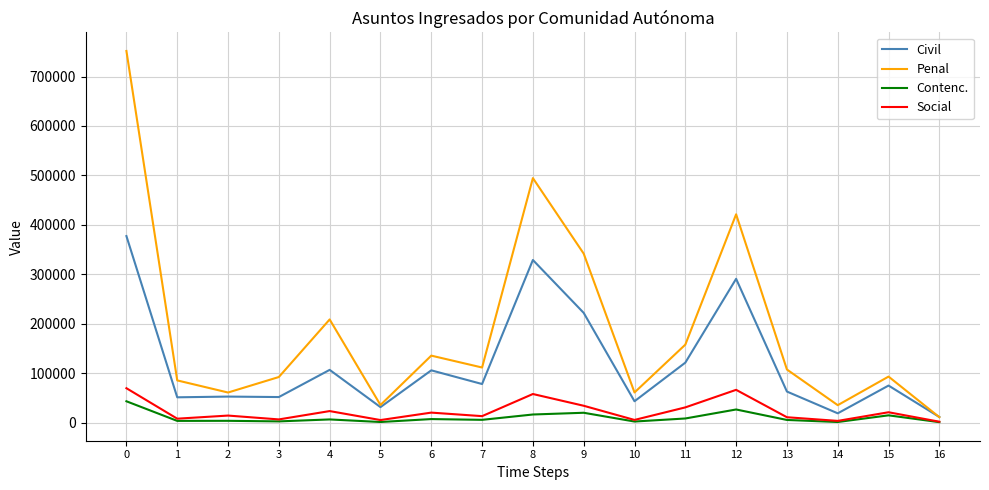

Which series has the widest spread of values?

Penal